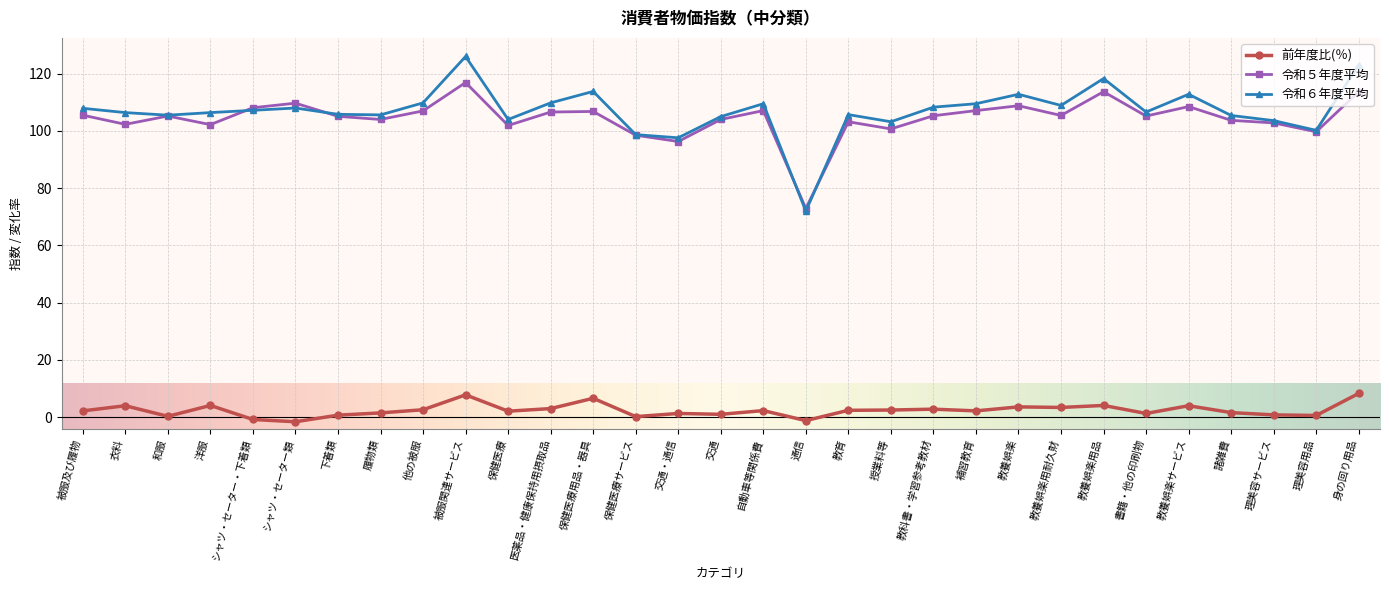

Does the chart display data point markers on the line(s)?

Yes